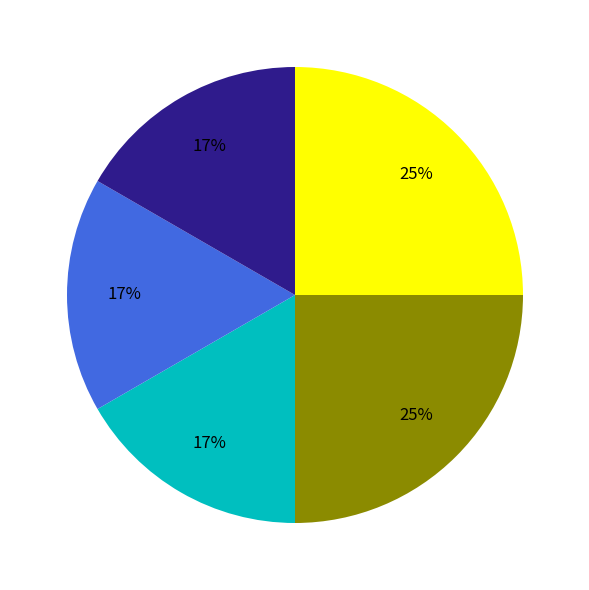

To the nearest percent, what is the average slice percentage?

20%